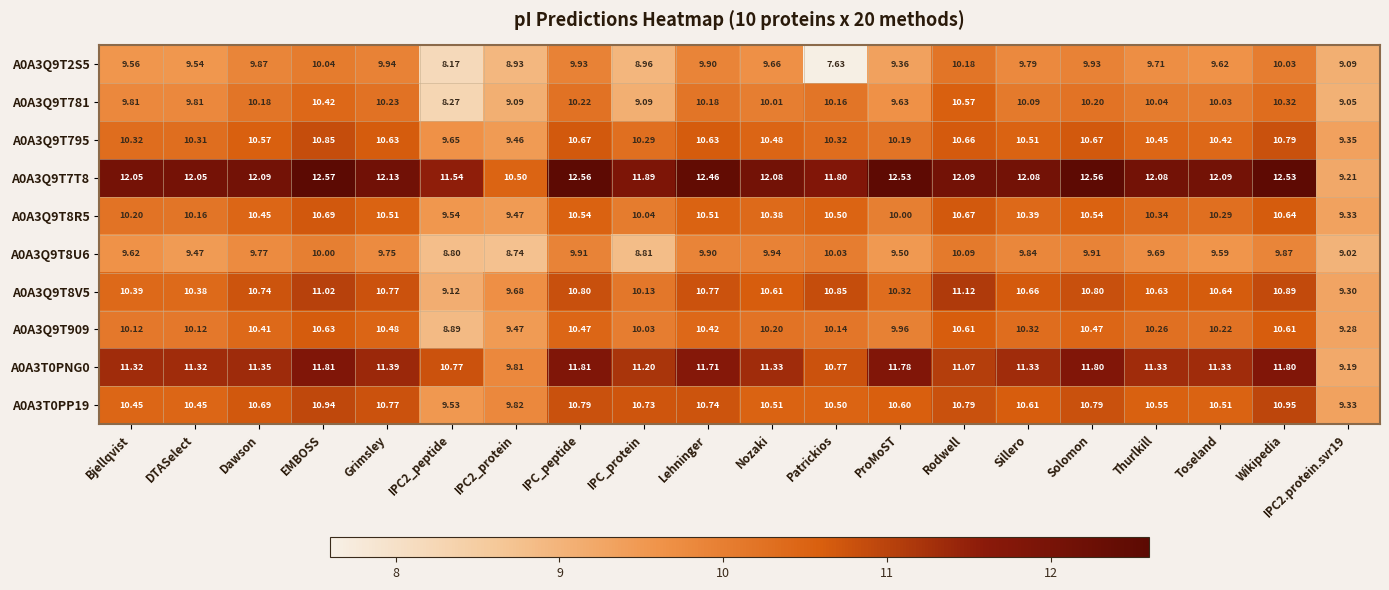

What is the minimum value shown in the chart?

7.6